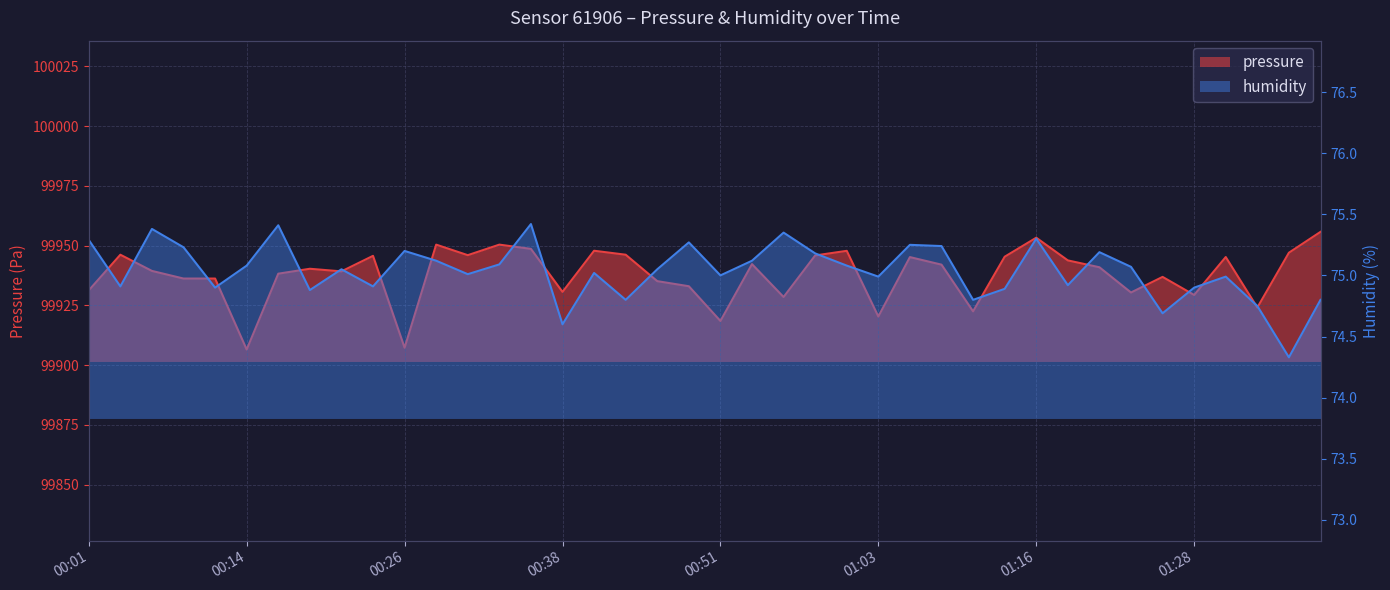

The value of humidity at 01:11 is 74.8. True or false?

True